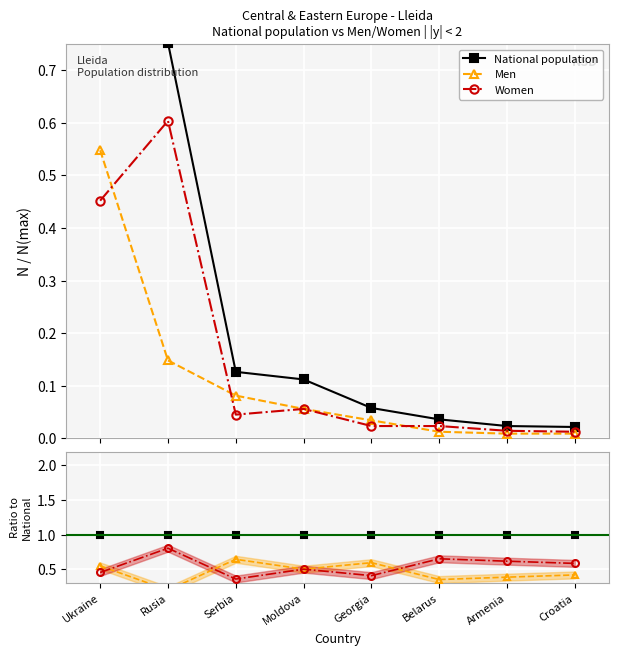

Rank the series by their average value, from highest to lowest.

National population, Women, Men